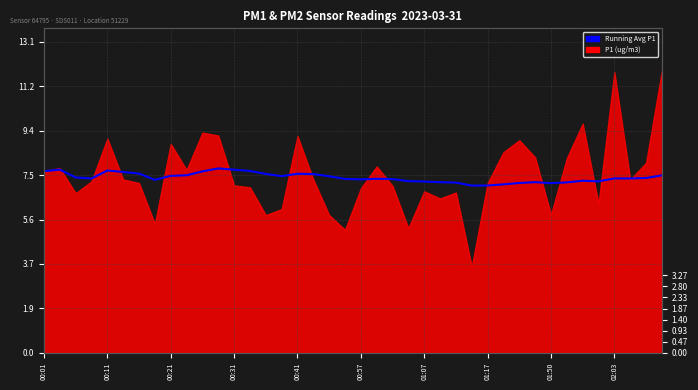

True or false: the data has more than 0 interior local peaks.

True